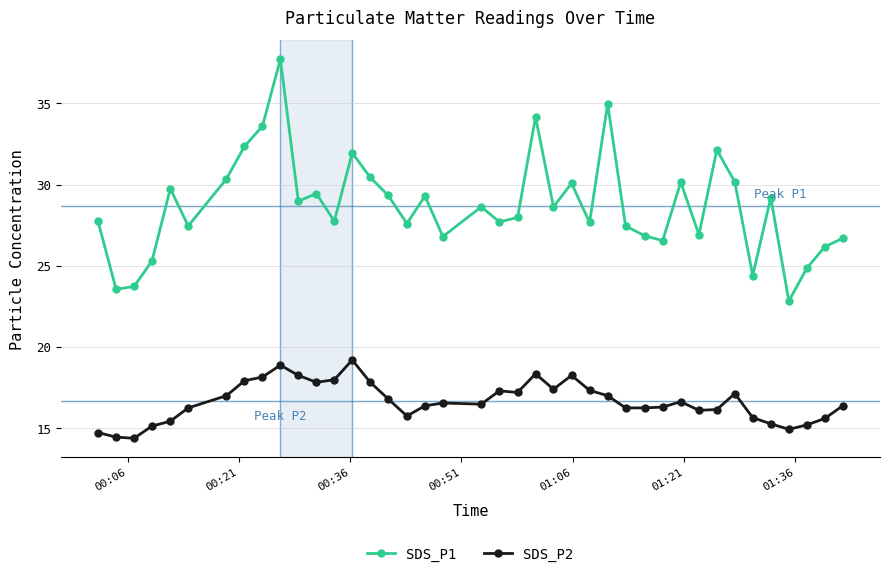

What is the smallest value displayed?

14.4